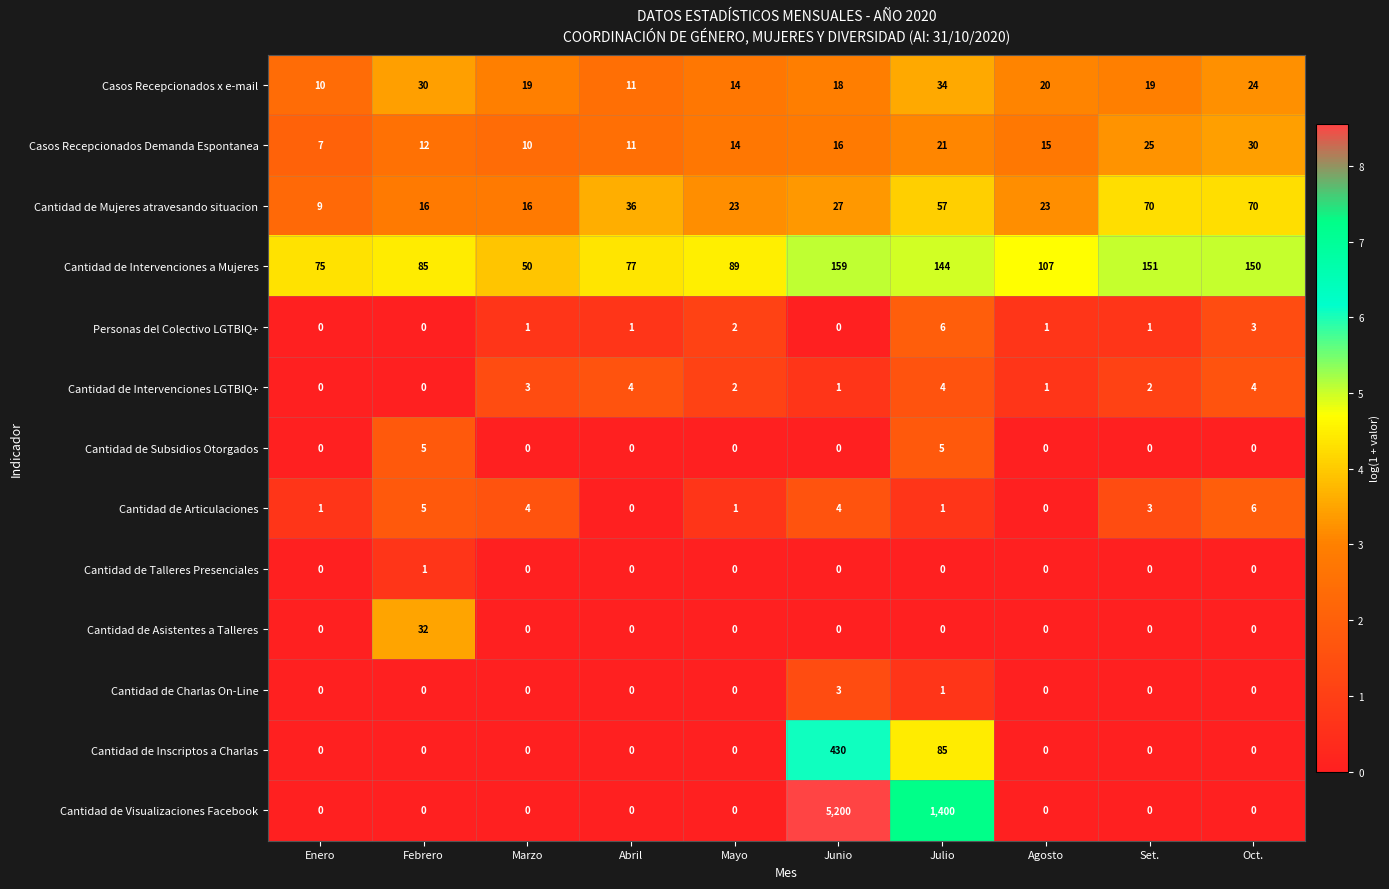

What is the sum of all Cantidad de Inscriptos a Charlas values?

515